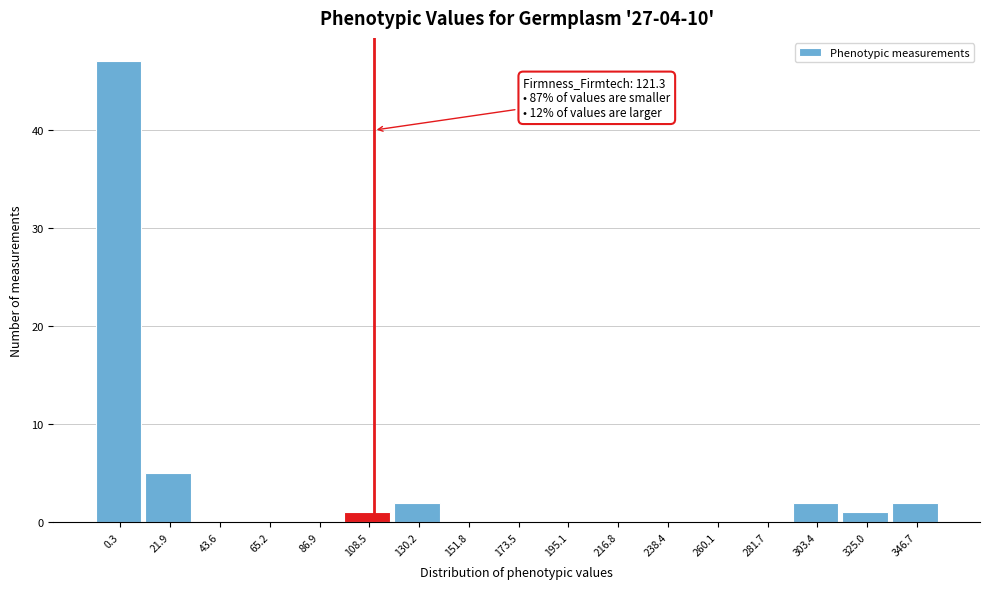

Reading right to left, what are all the values shown in this chart?

346.7=2	325.0=1	303.4=2	281.7=0	260.1=0	238.4=0	216.8=0	195.1=0	173.5=0	151.8=0	130.2=2	108.5=1	86.9=0	65.2=0	43.6=0	21.9=5	0.3=47